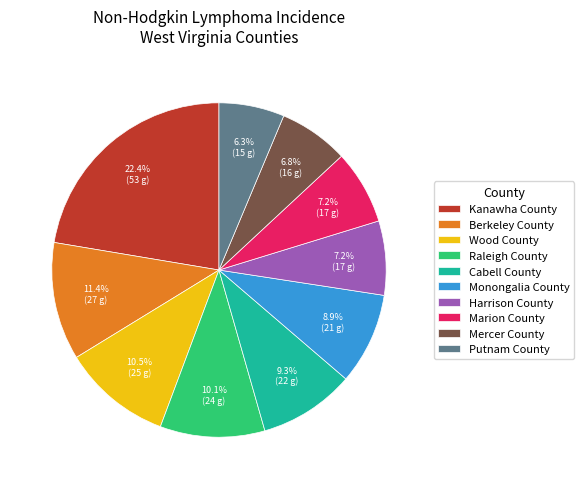

To the nearest percent, what percentage of the pie is Marion County?

7%